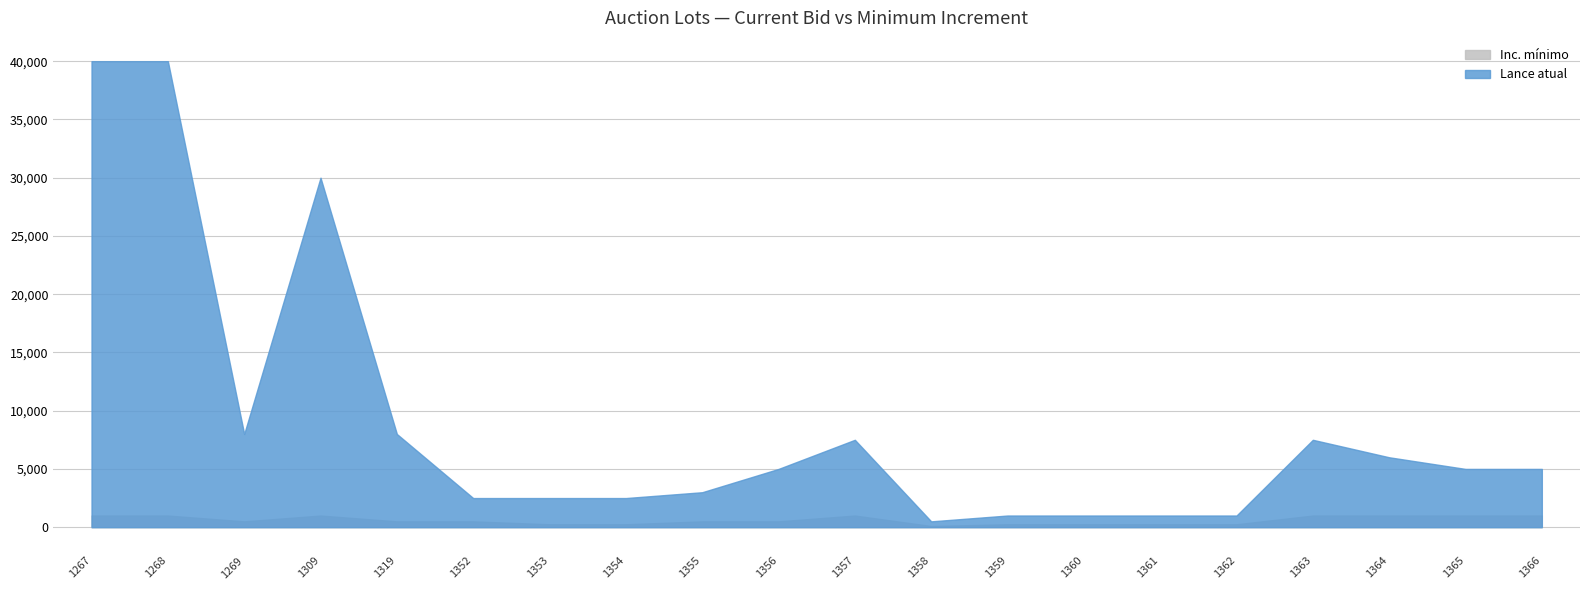

What is the sum of all Lance atual values?

177000